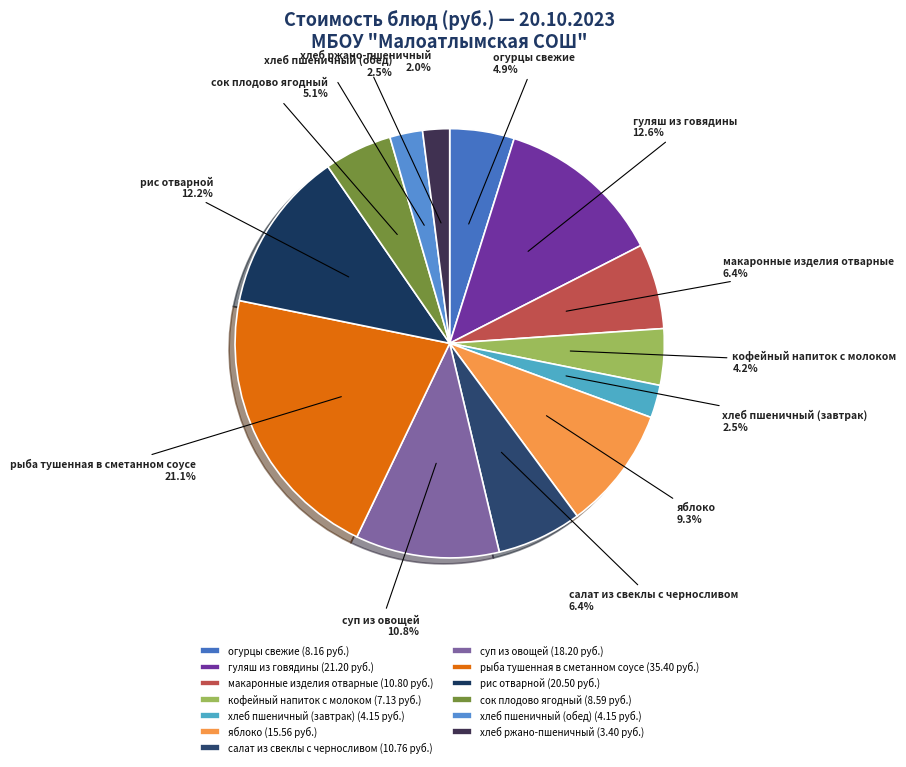

What is the largest slice in the pie chart?

рыба тушенная в сметанном соусе